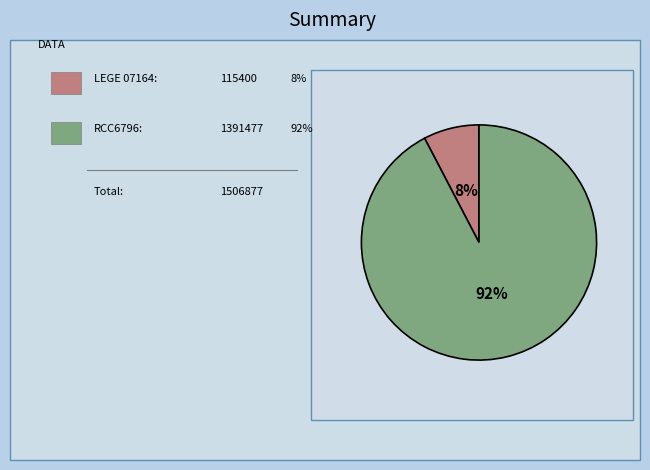

Is there any slice that represents more than half of the pie?

Yes